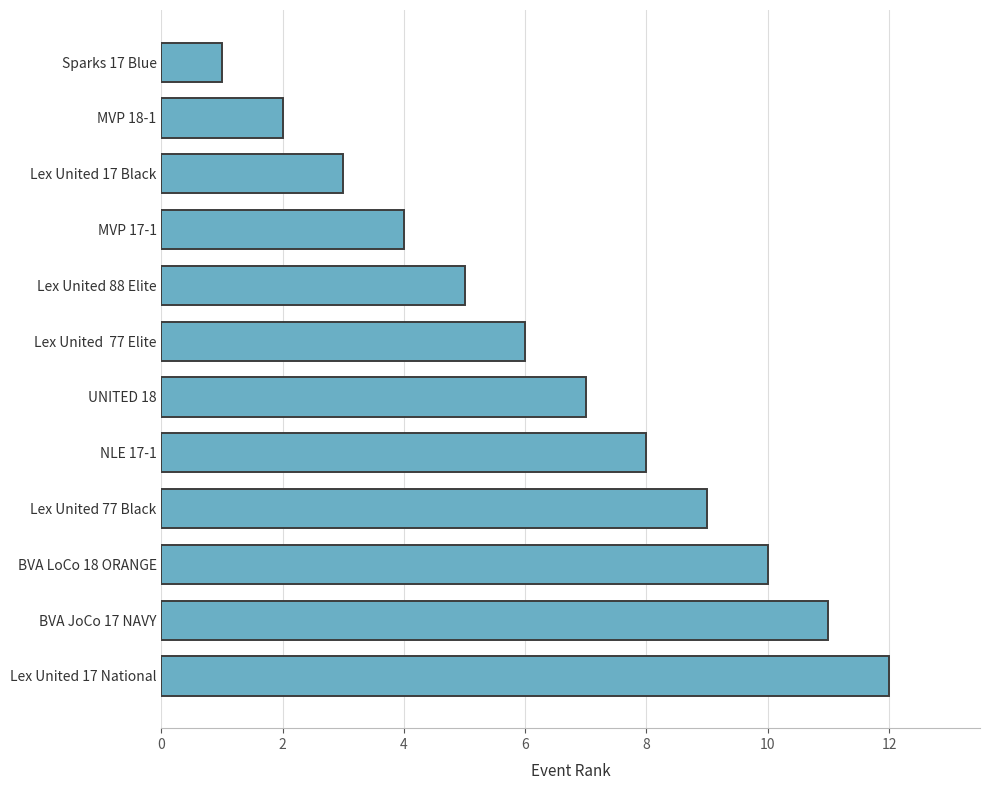

What is the greatest value displayed?

12